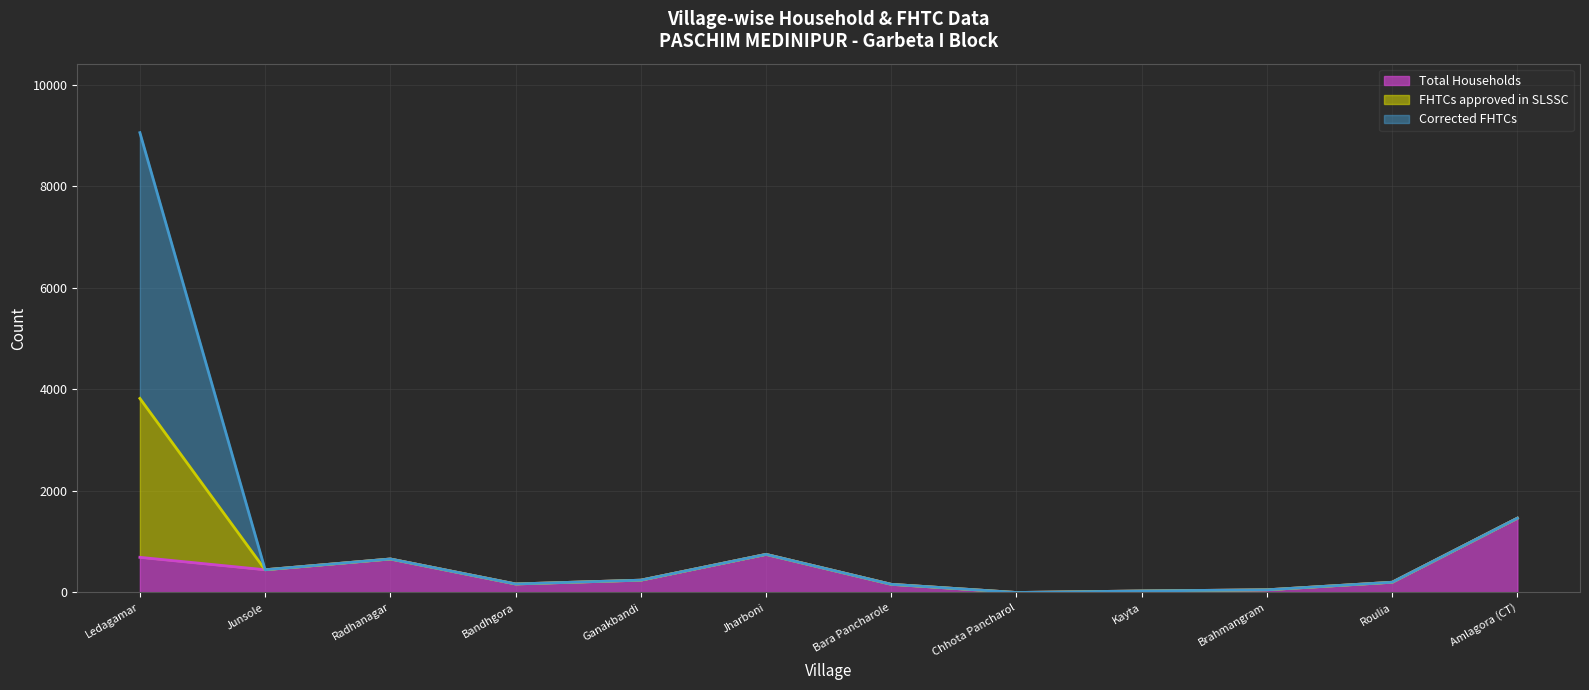

At which label does Total Households reach its peak?

Amlagora (CT)